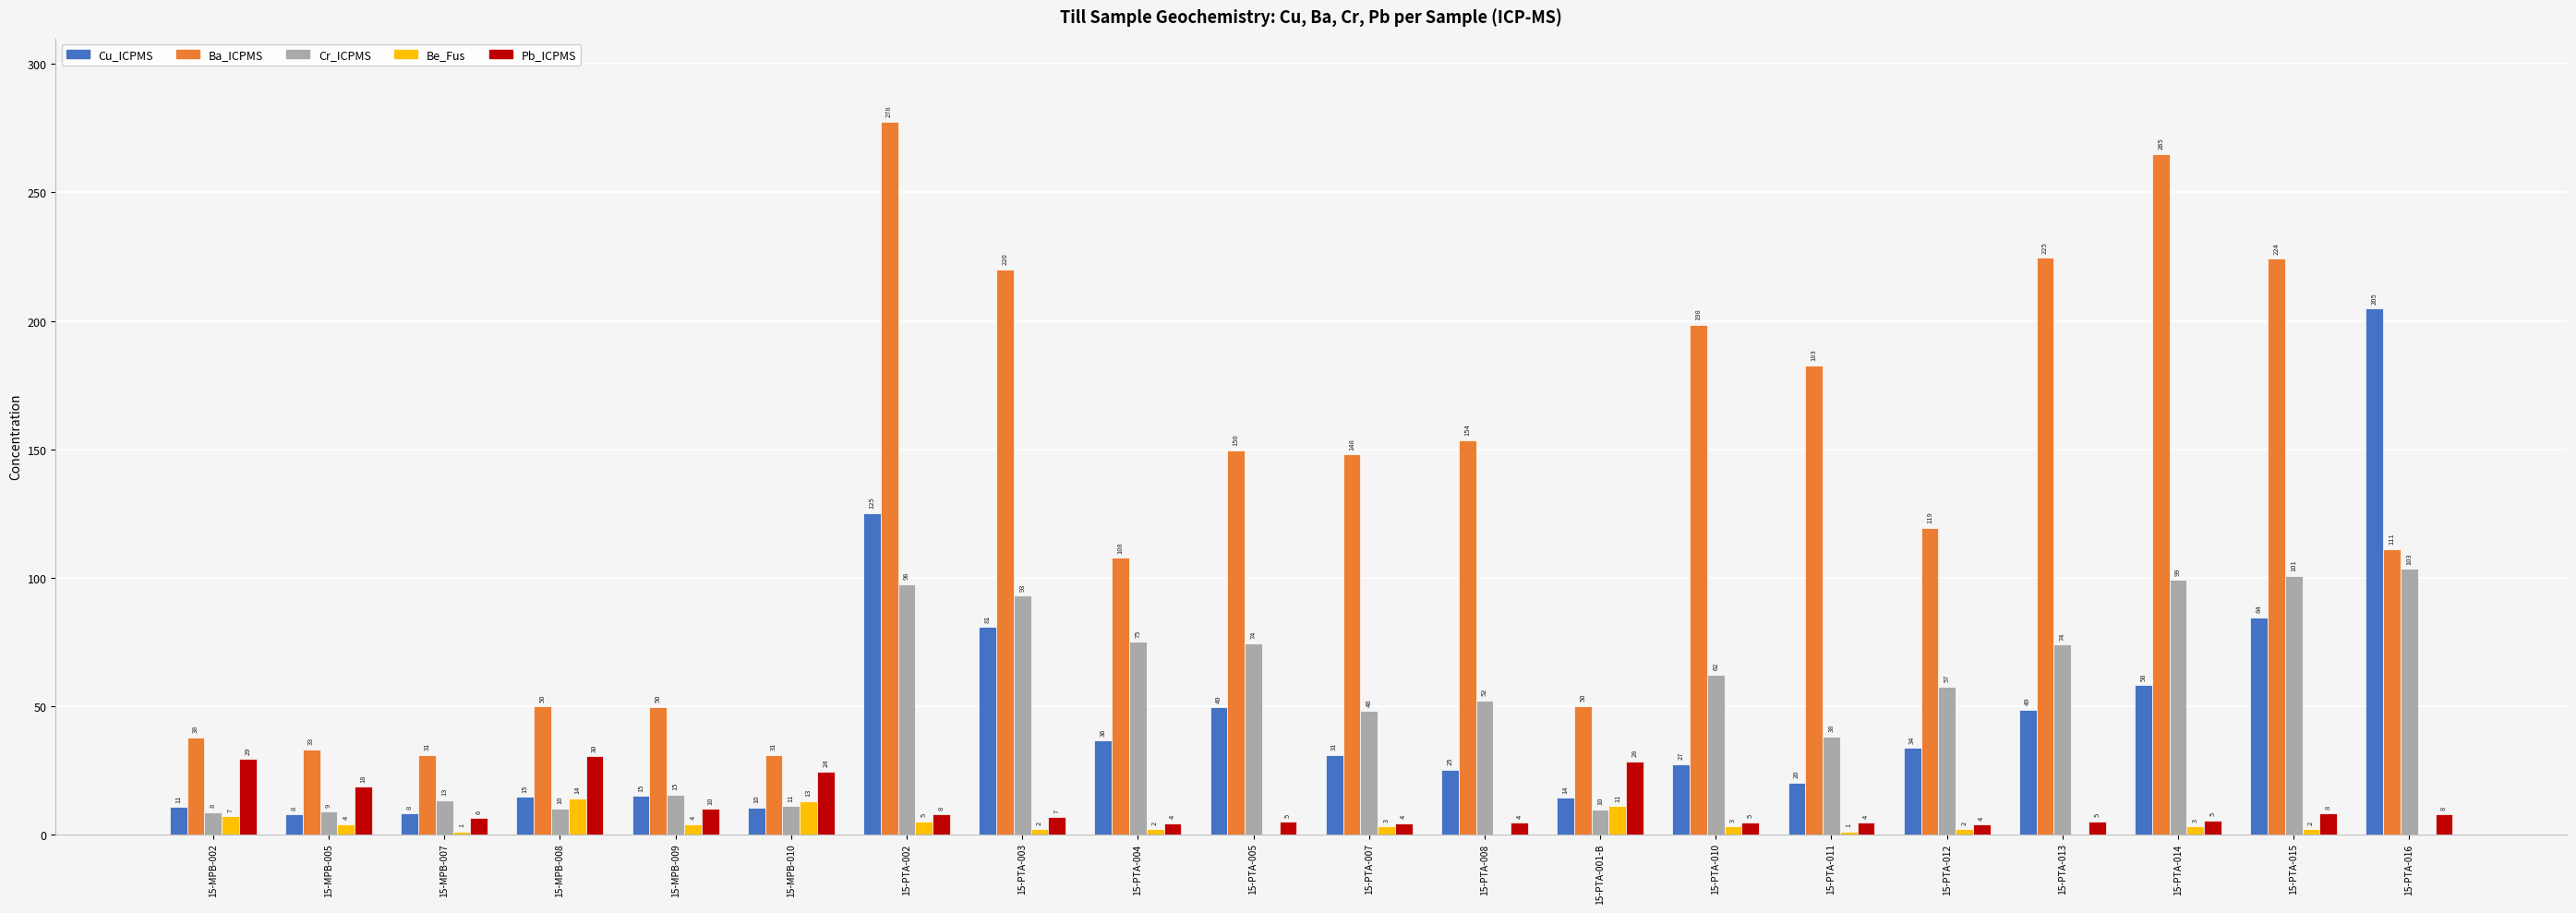

Which series has the largest total across all categories?

Ba_ICPMS